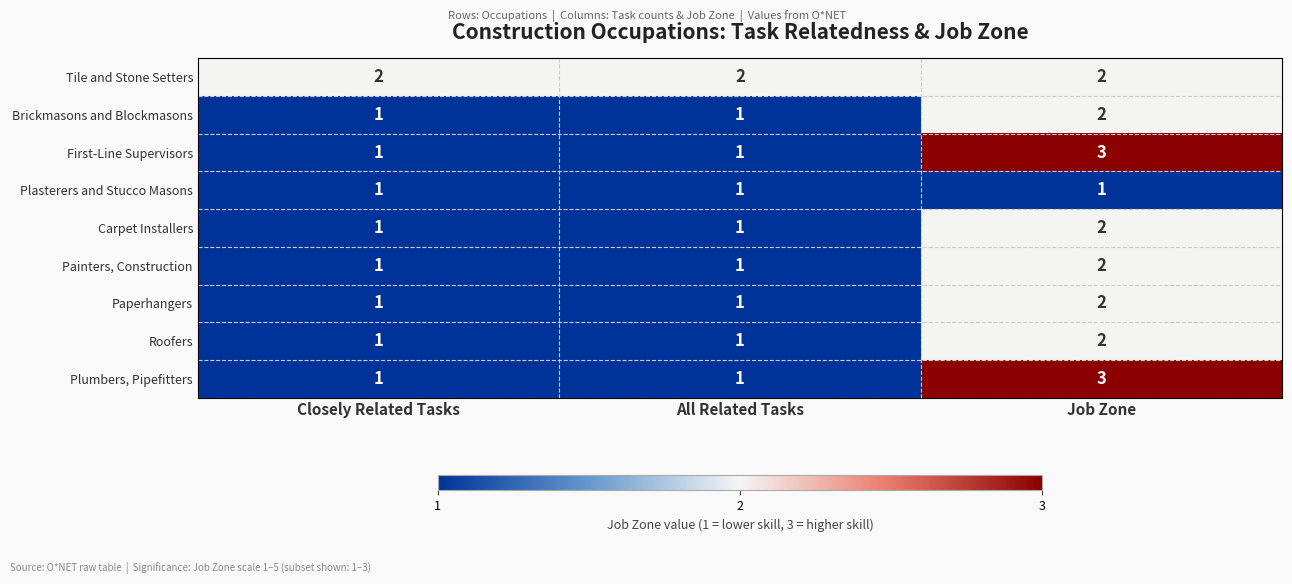

At which category is the sum across all series the highest?

Job Zone